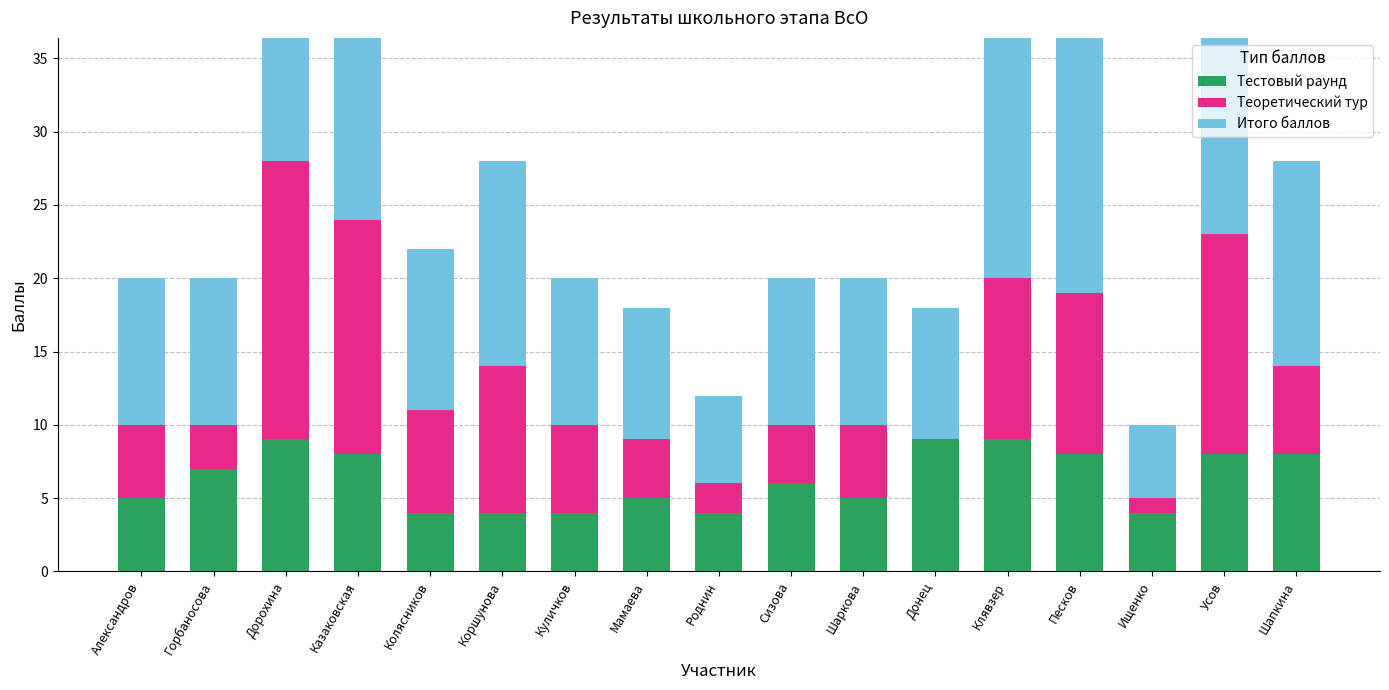

What position from the right is Мамаева?

10